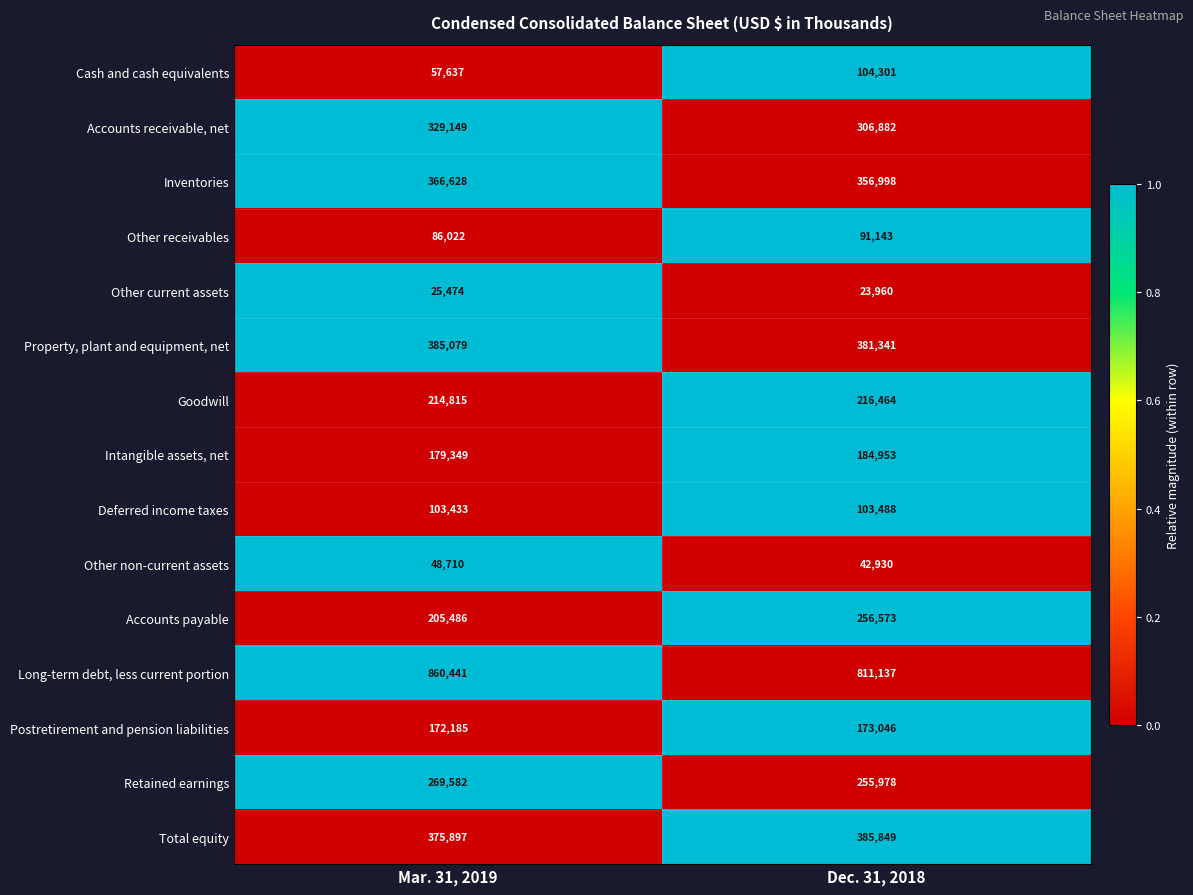

How many values in the Other receivables series are below 91143?

1